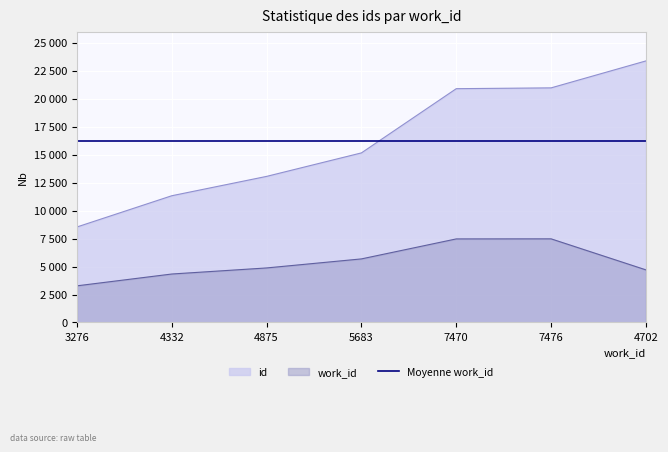

Does the chart display data point markers on the line(s)?

No